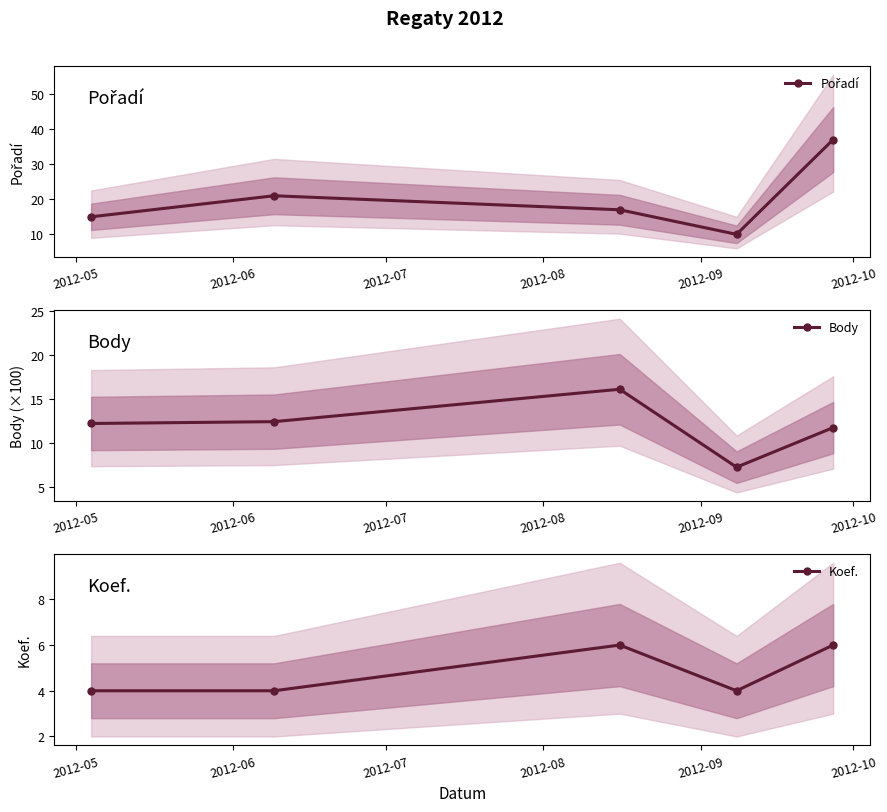

True or false: Body has more than 1 interior local peaks.

False